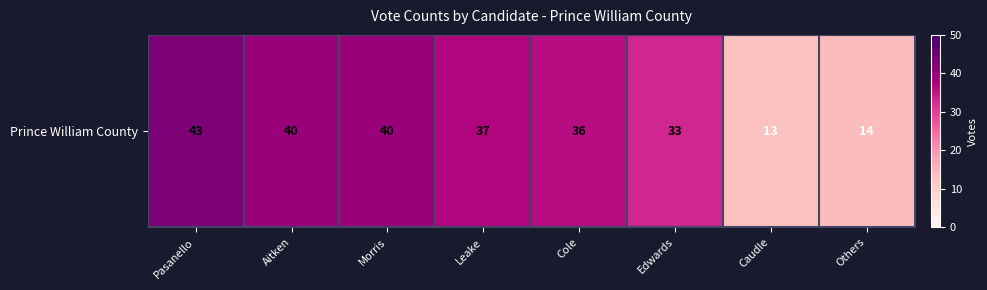

List the labels in order of value, smallest first.

Caudle, Others, Edwards, Cole, Leake, Aitken, Morris, Pasanello